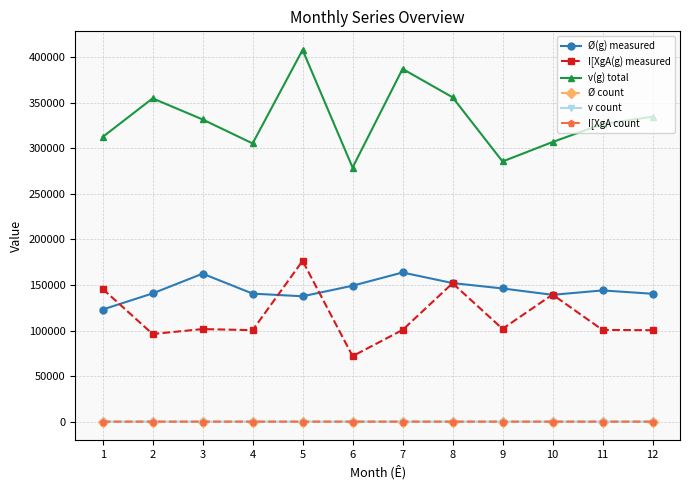

Which category has the lowest value in the v(g) total series?

6